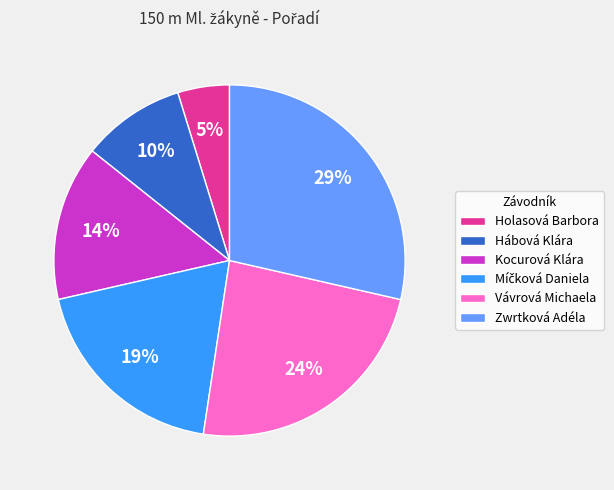

To the nearest percent, what is the average slice percentage?

17%